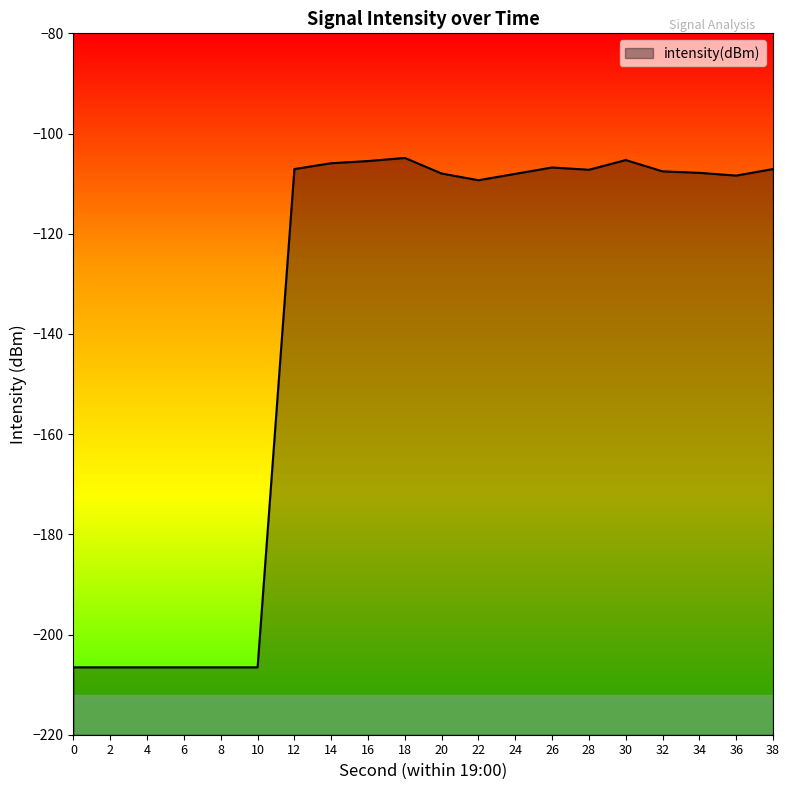

Reading left to right, extract all data points from this chart.

-206.6	-206.6	-206.6	-206.6	-206.6	-206.6	-107.1	-105.9	-105.5	-104.9	-108.0	-109.3	-108.0	-106.8	-107.2	-105.3	-107.6	-107.8	-108.4	-107.1